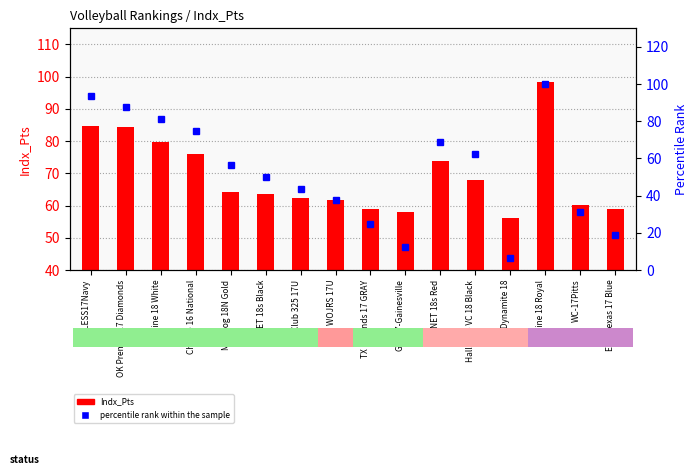

Are the bars horizontal?

No